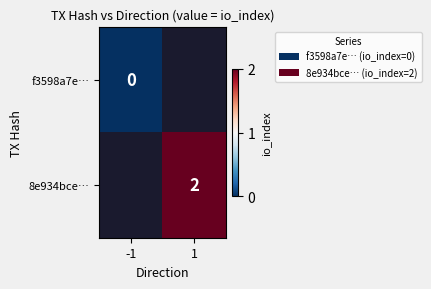

The value of 8e934bce… at 1 is 2. True or false?

True